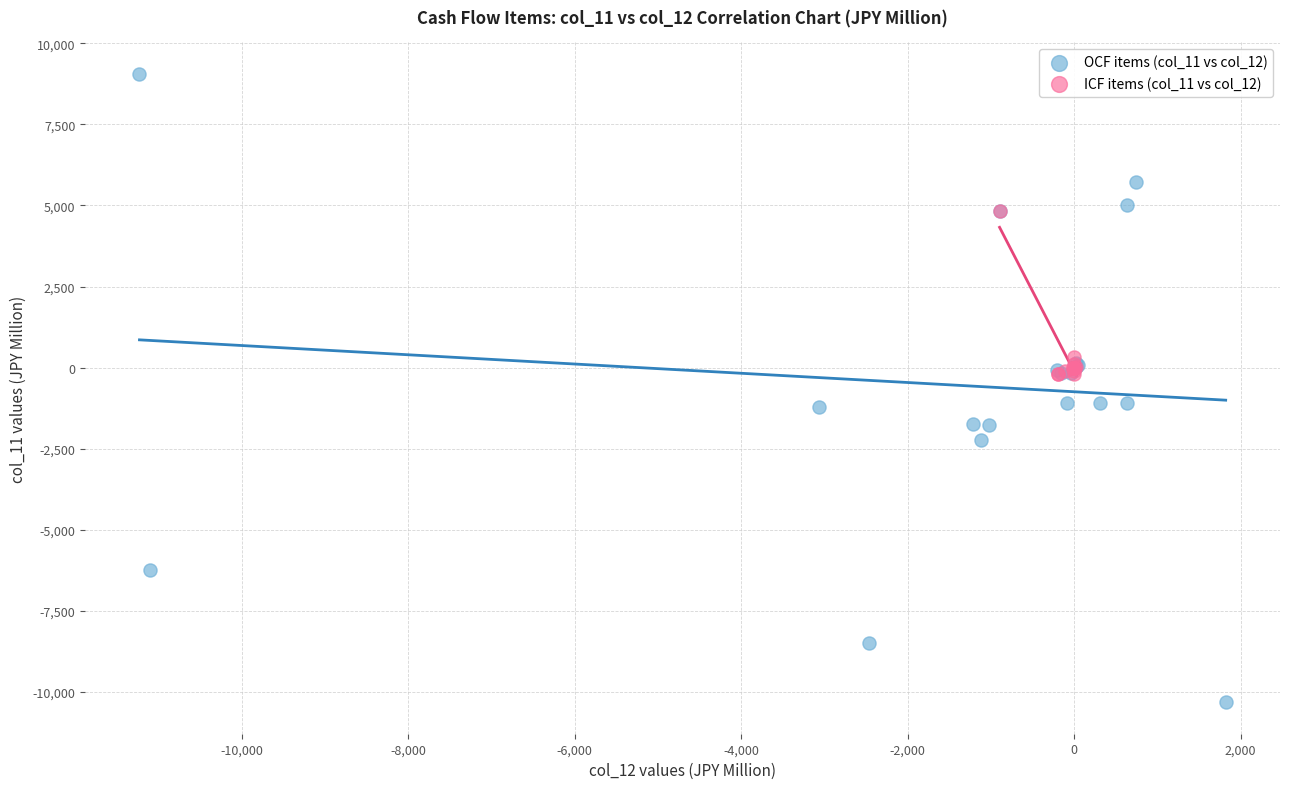

Which series has the largest Y range (max minus min)?

OCF items (col_11 vs col_12)